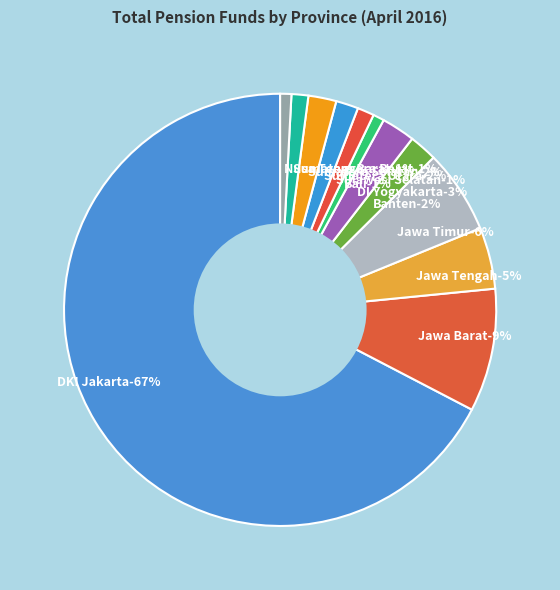

To the nearest percent, what is the average slice percentage?

8%